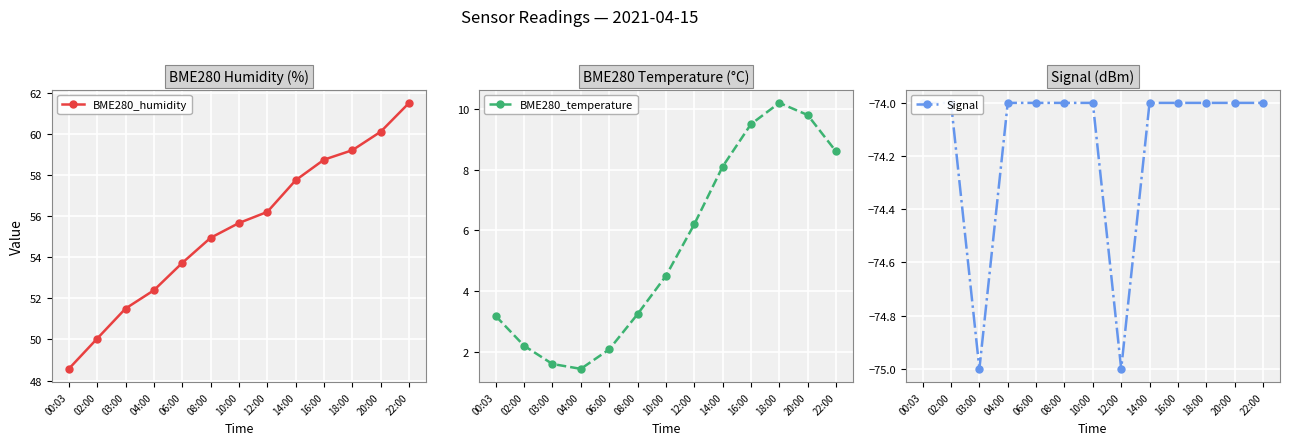

At how many categories does at least one series exceed -29?

13